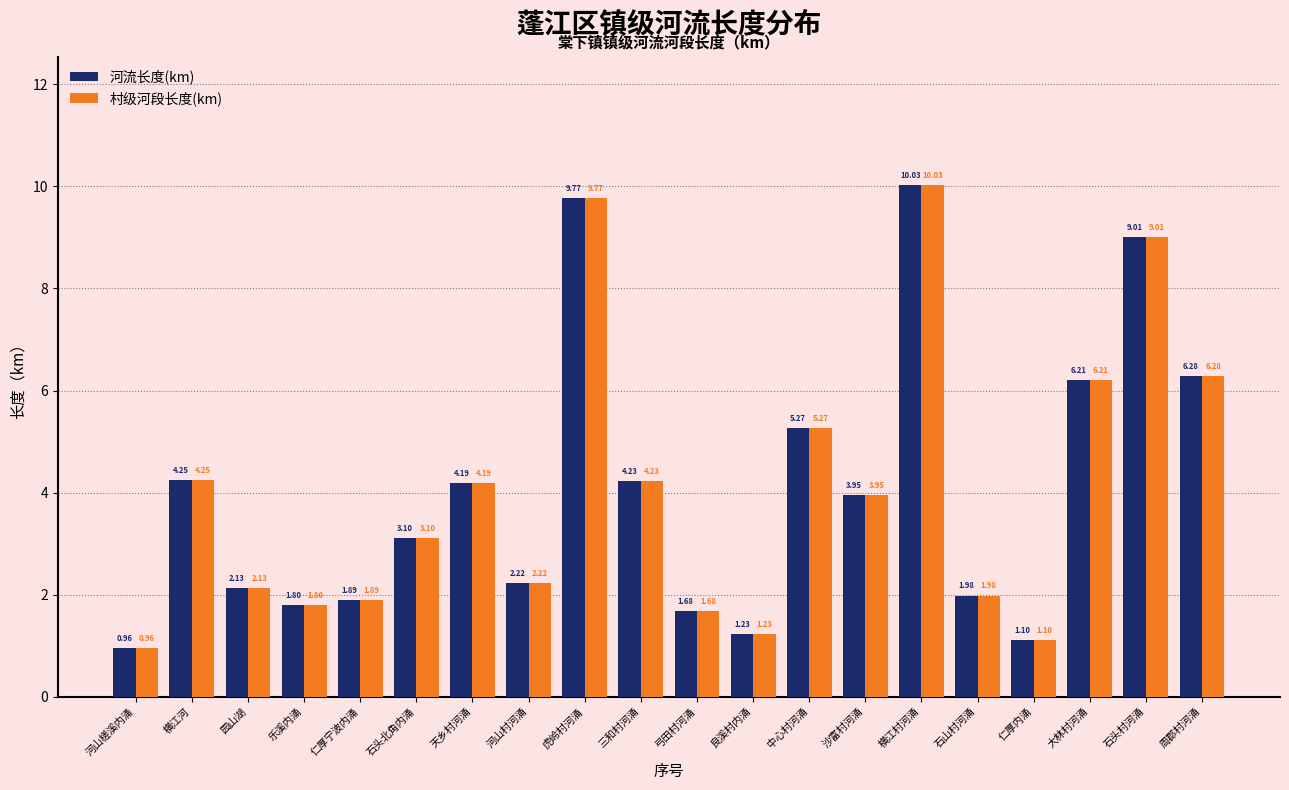

Where does the 河流长度(km) series first go above 3?

横江河